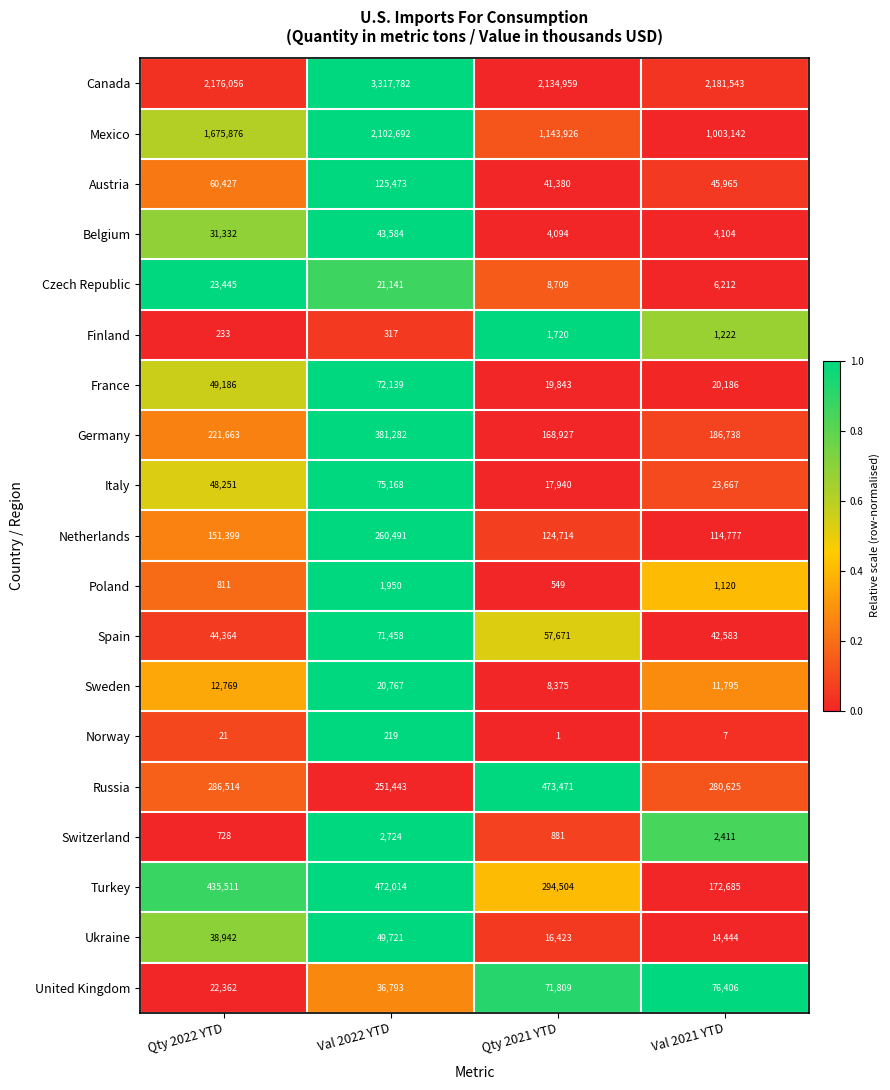

What is the total value across all series at Qty 2021 YTD?

4589896